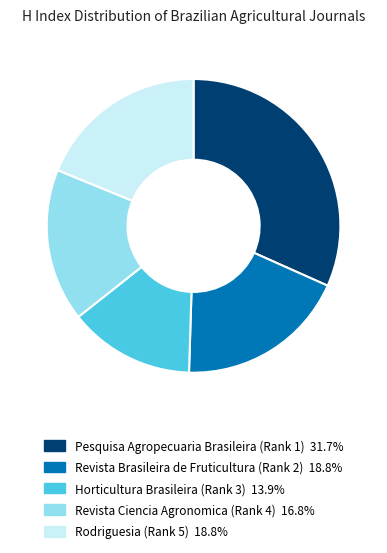

What is the largest slice in the pie chart?

Pesquisa Agropecuaria Brasileira (Rank 1)